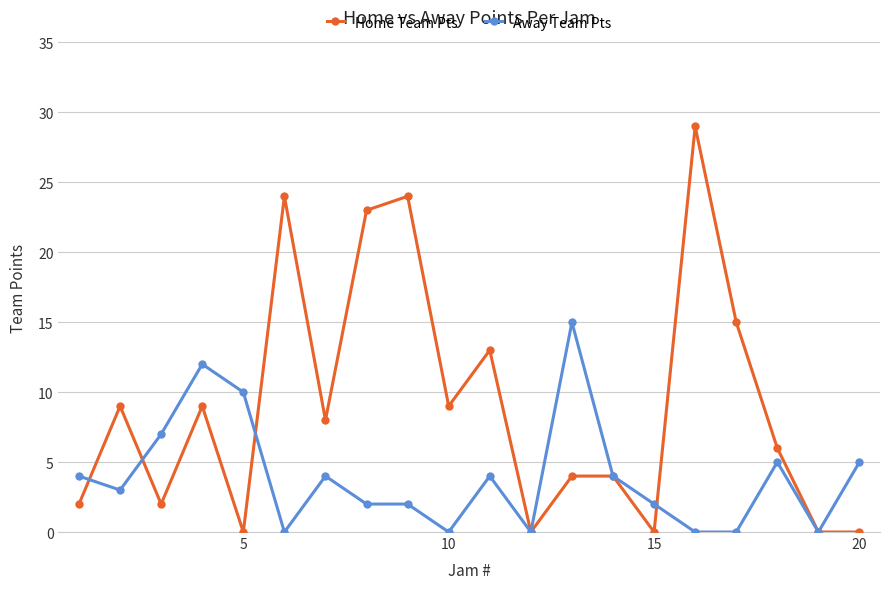

Which series has the widest spread of values?

Home Team Pts